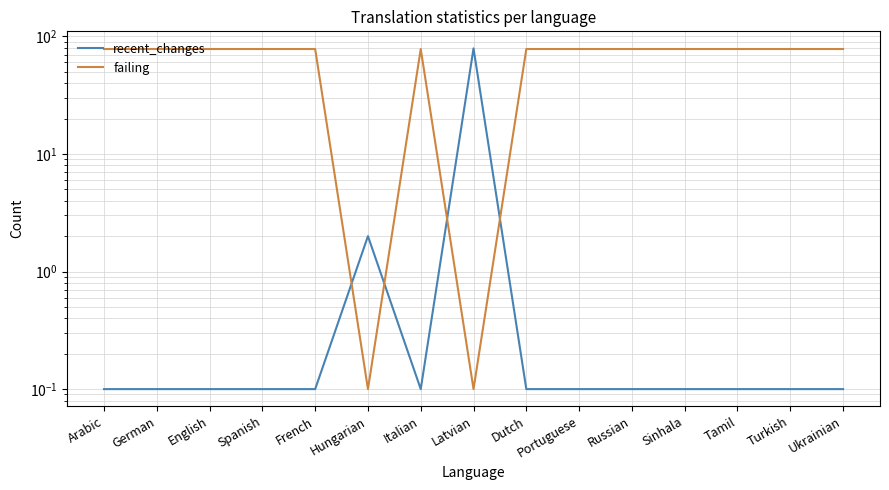

What is the value of the failing point at the 1st from the left?

78.0